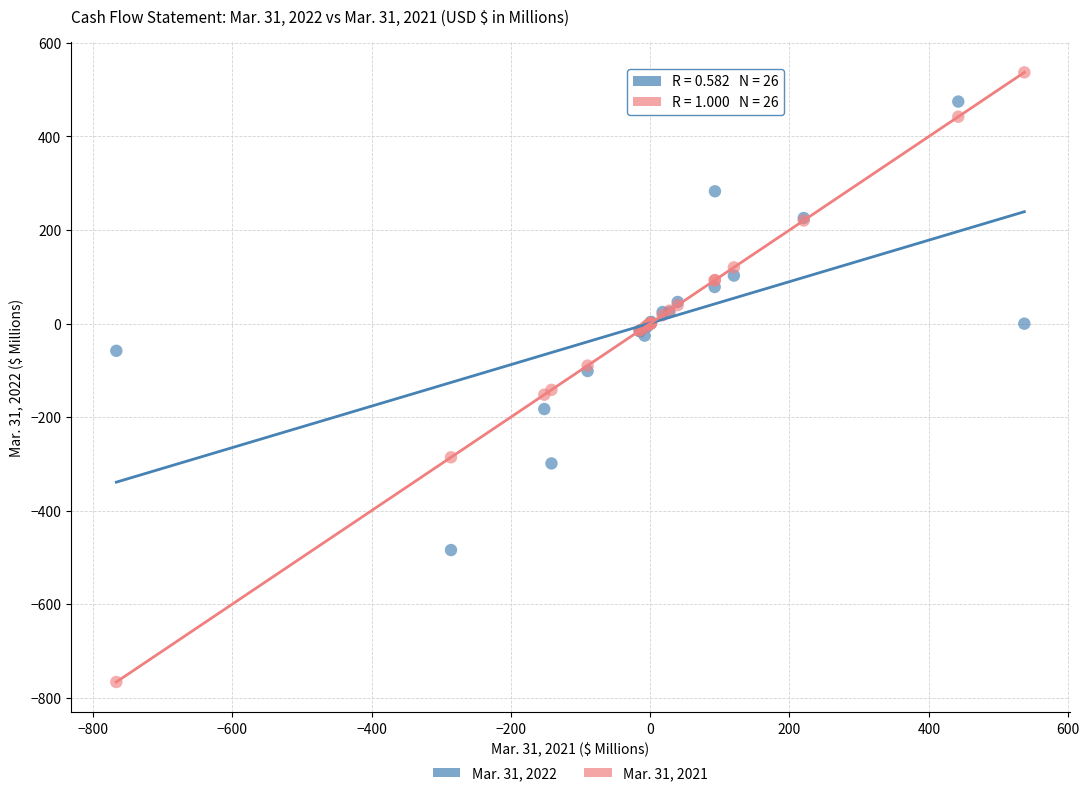

Which series reaches the maximum Y coordinate?

Mar. 31, 2021